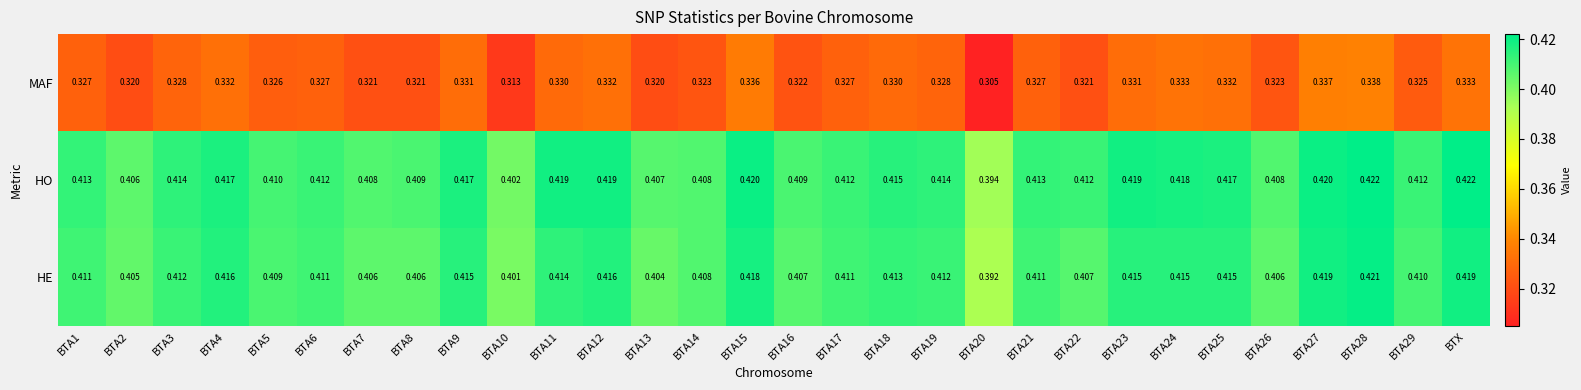

Which series has the largest total across all categories?

HO